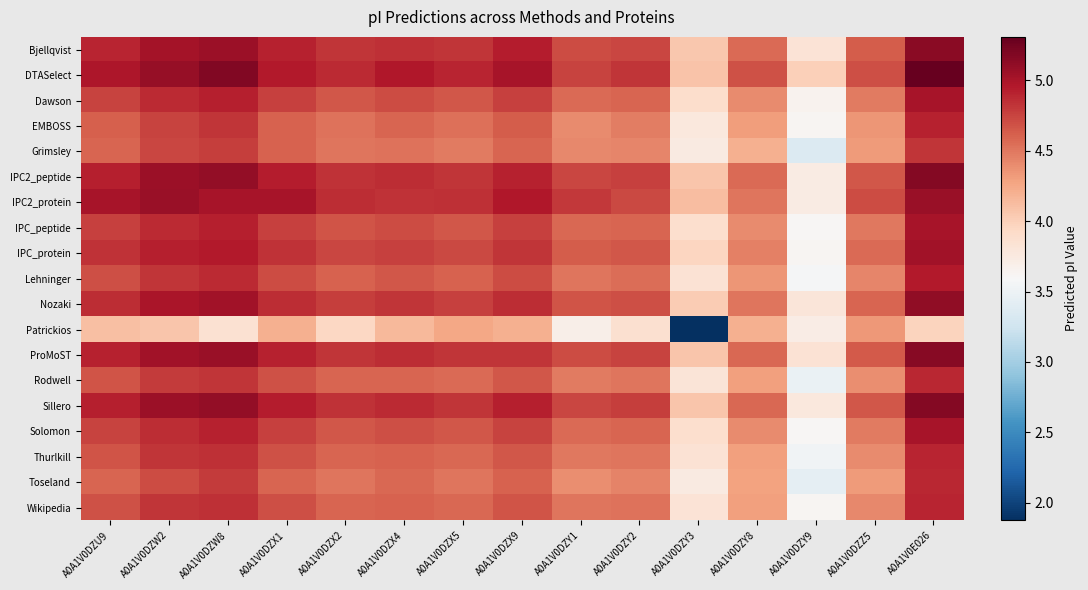

How many data points does each series have?

15